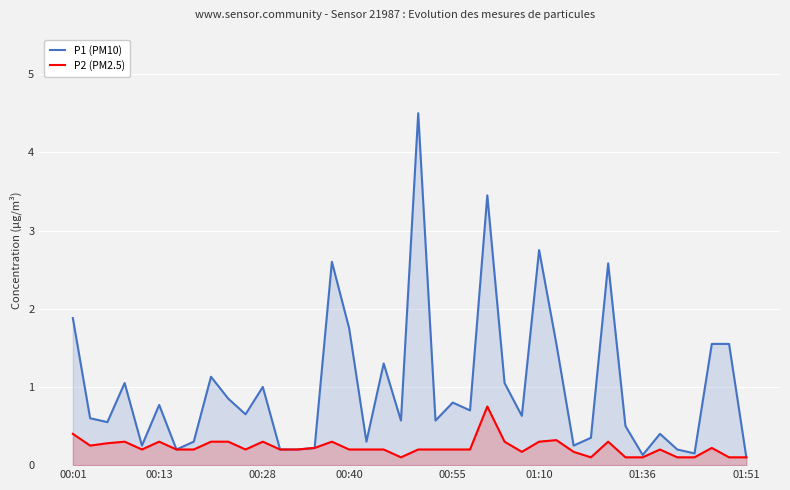

Does the chart display data point markers on the line(s)?

No